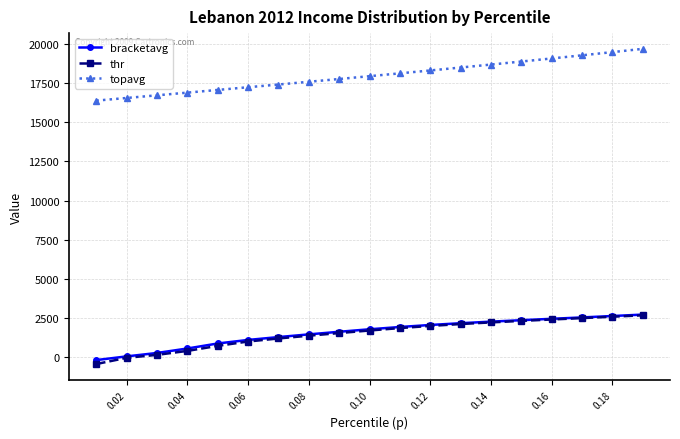

True or false: bracketavg and topavg cross at least once.

False